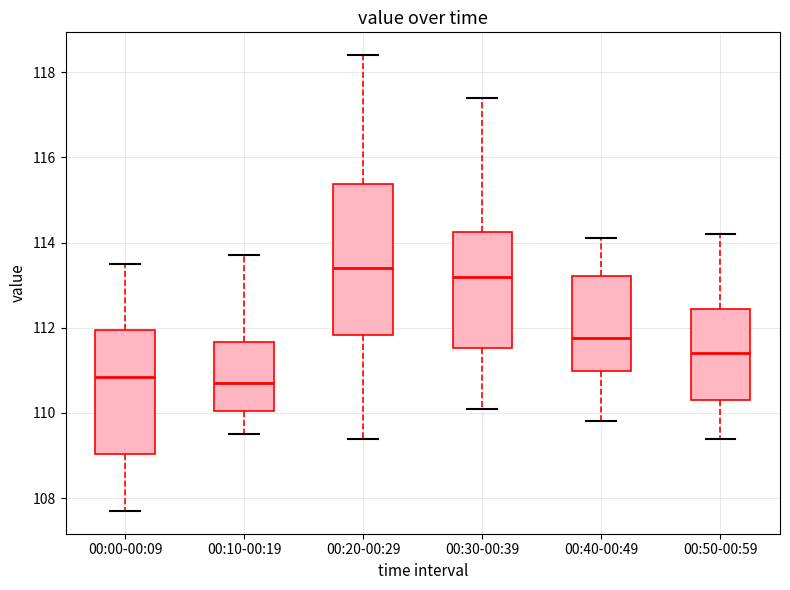

Where does the upper whisker of the box for 00:20-00:29 end on the y-axis? The values are not printed on the chart, so give them approximately, as read against the axis.

118.4